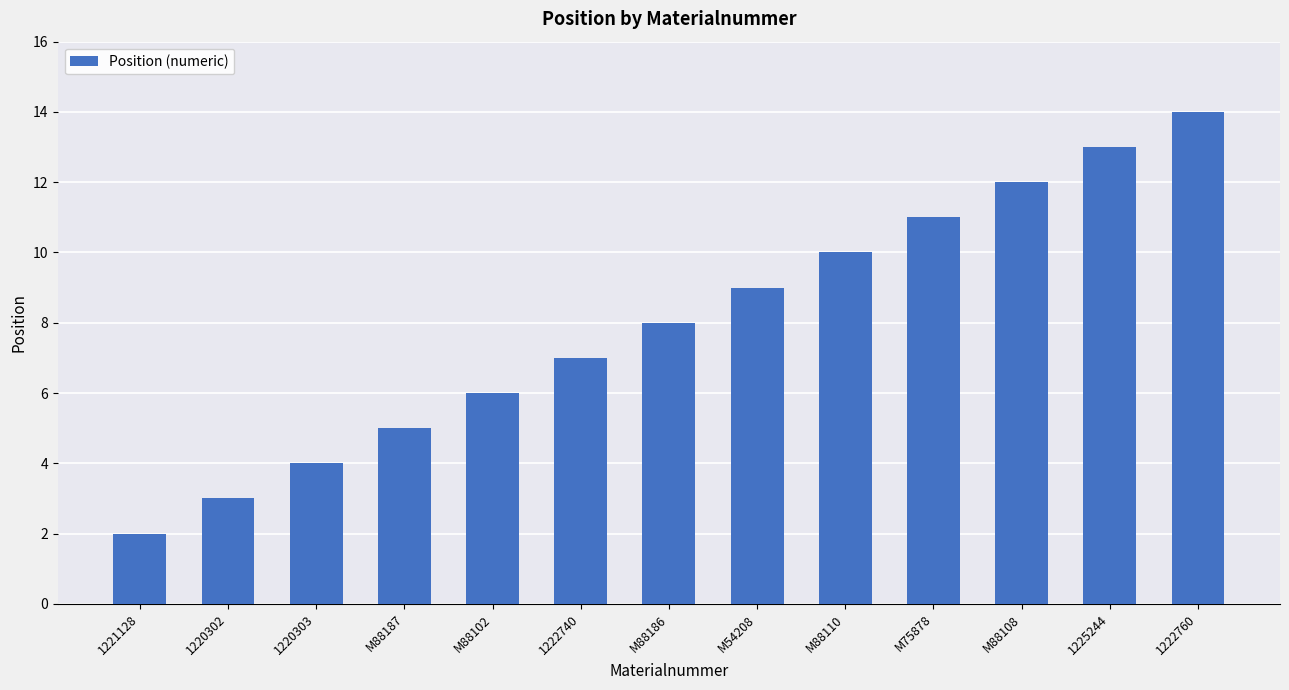

Is it true that the value at M88110 is 5?

False